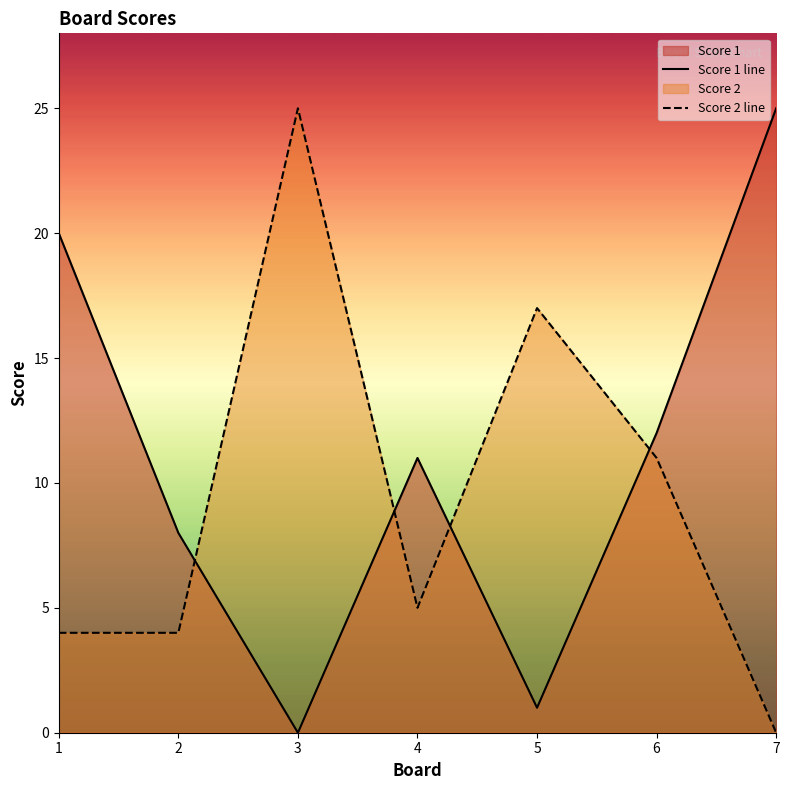

Between which two adjacent categories do Score 1 line and Score 2 line first intersect?

2 and 3